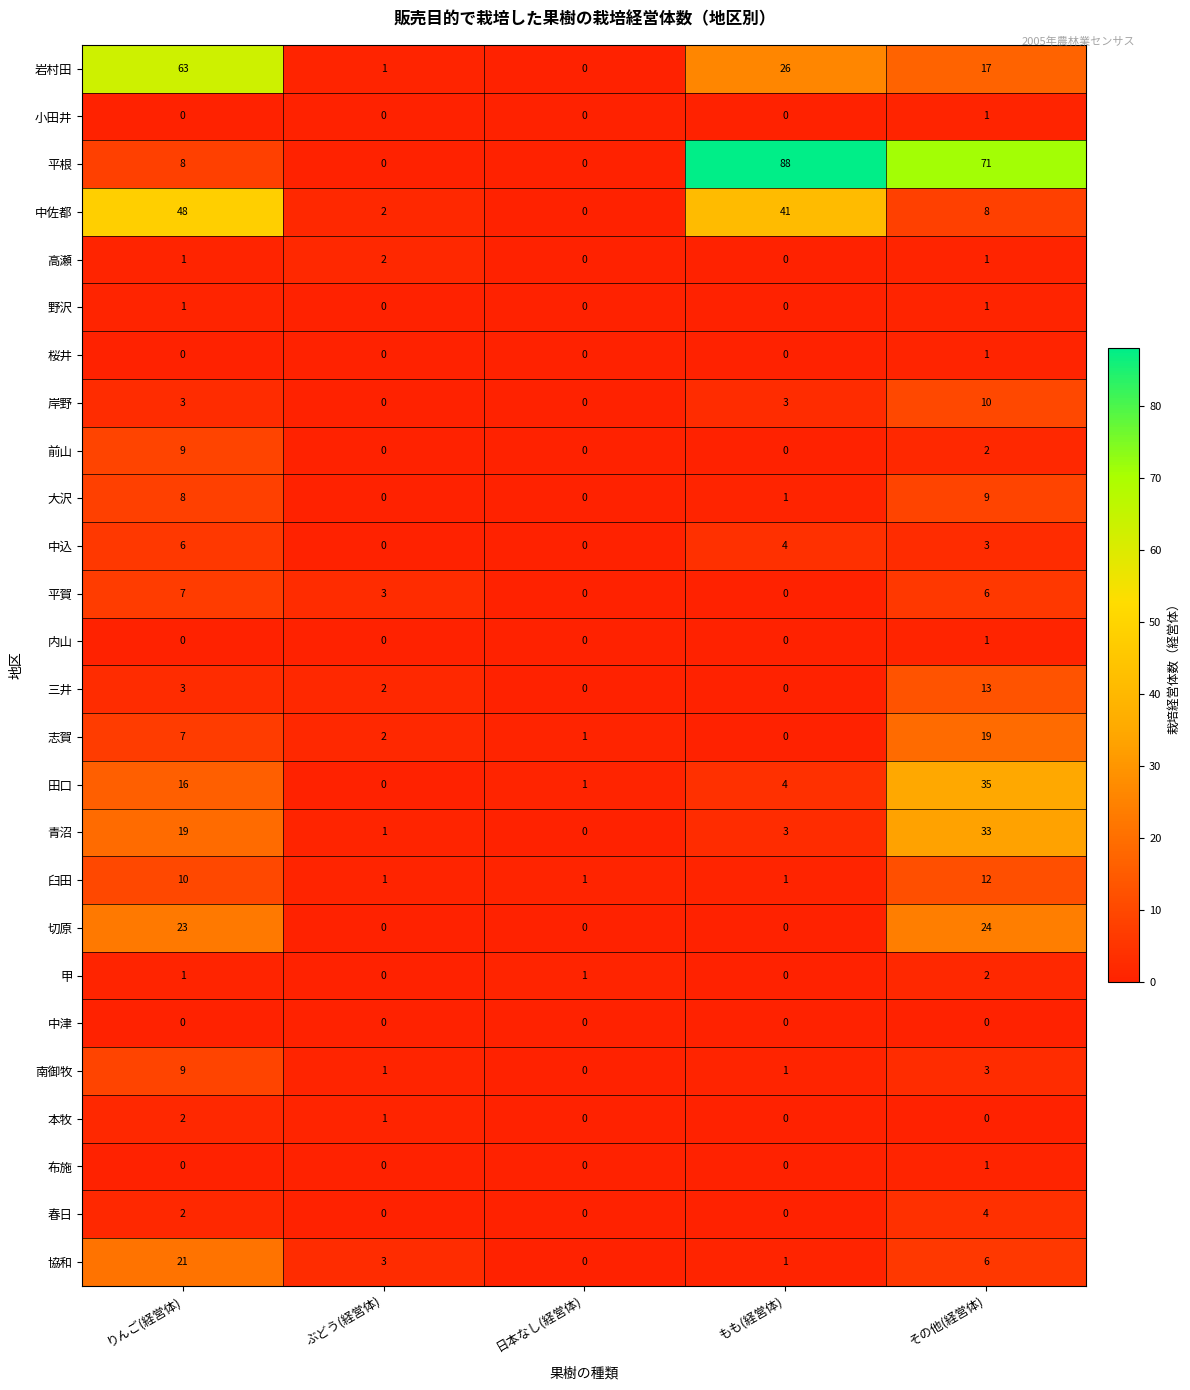

What is the sum of the 協和 values at ぶどう(経営体) and その他(経営体)?

9